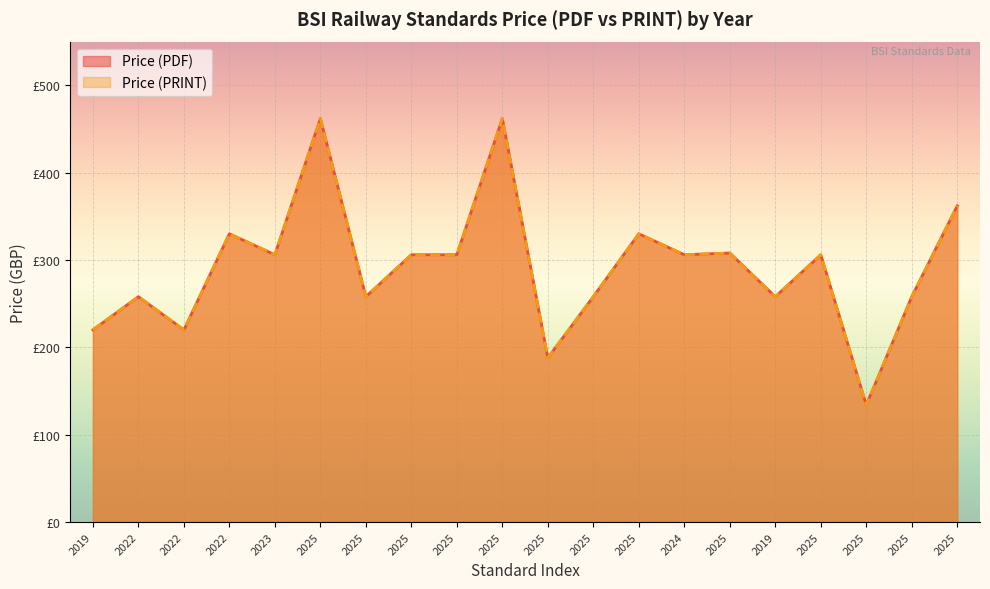

At which label does Price (PRINT) first exceed 306?

2022